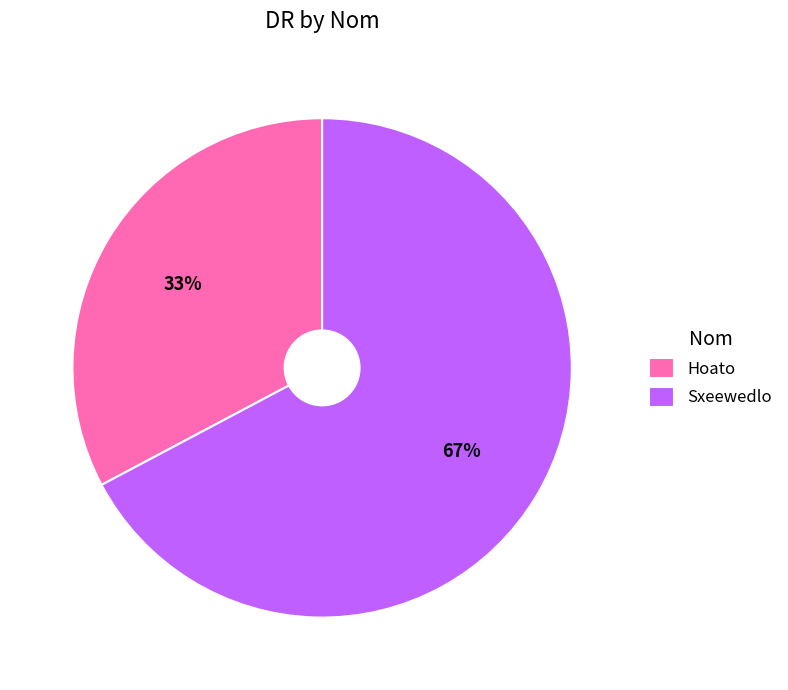

Does Hoato represent more than half of the total?

No